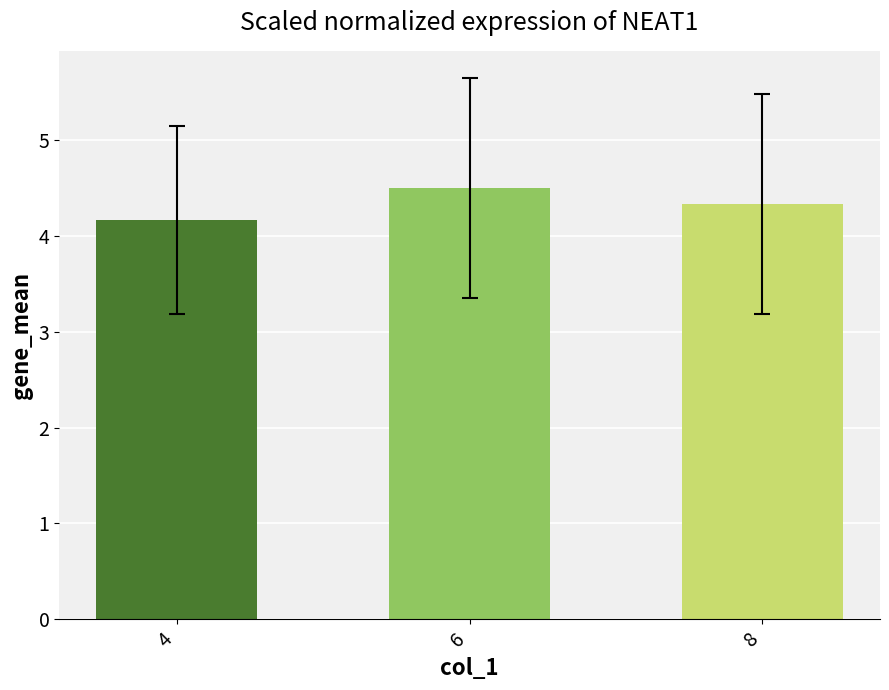

What is the minimum value shown in the chart?

4.2